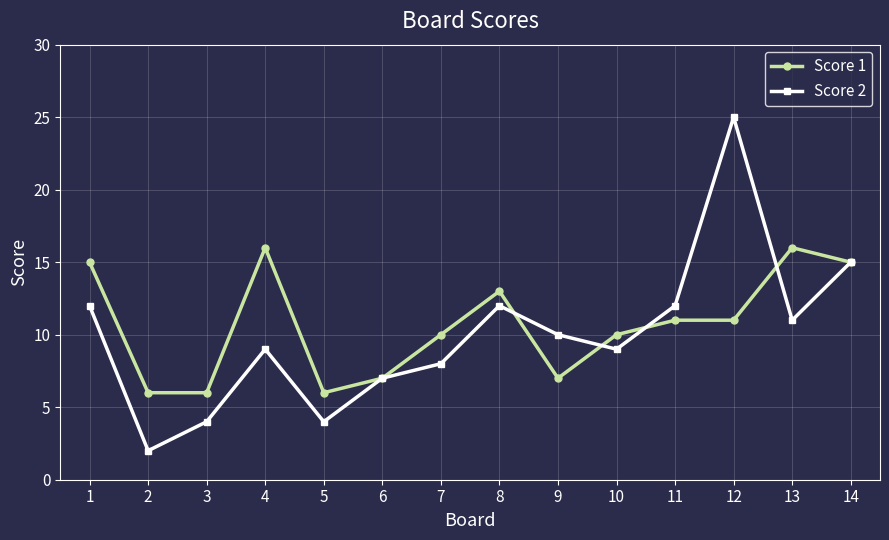

Rank the series by their maximum value, from lowest to highest.

Score 1, Score 2